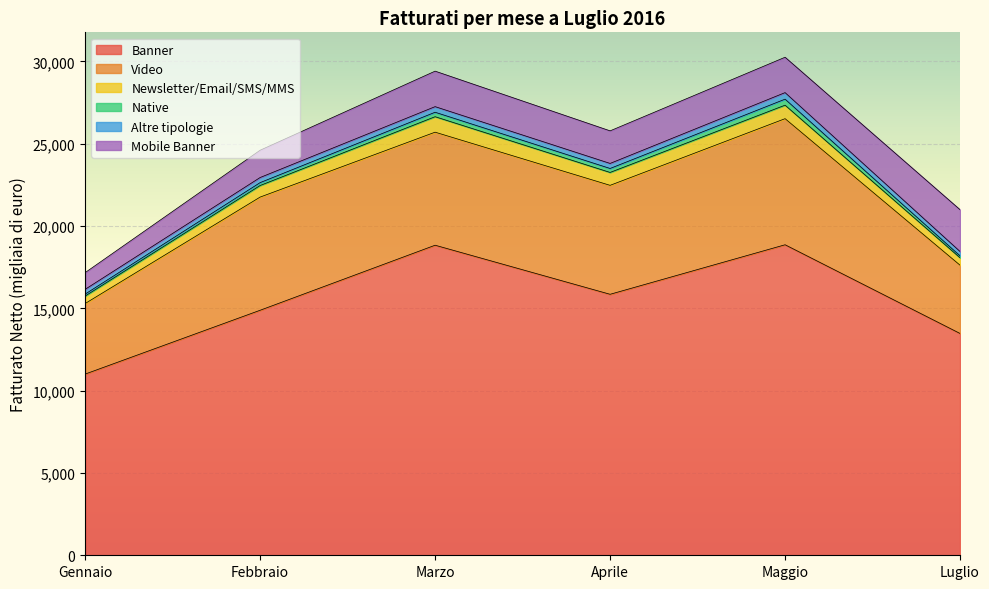

True or false: Febbraio and Gennaio intersect in this chart.

False